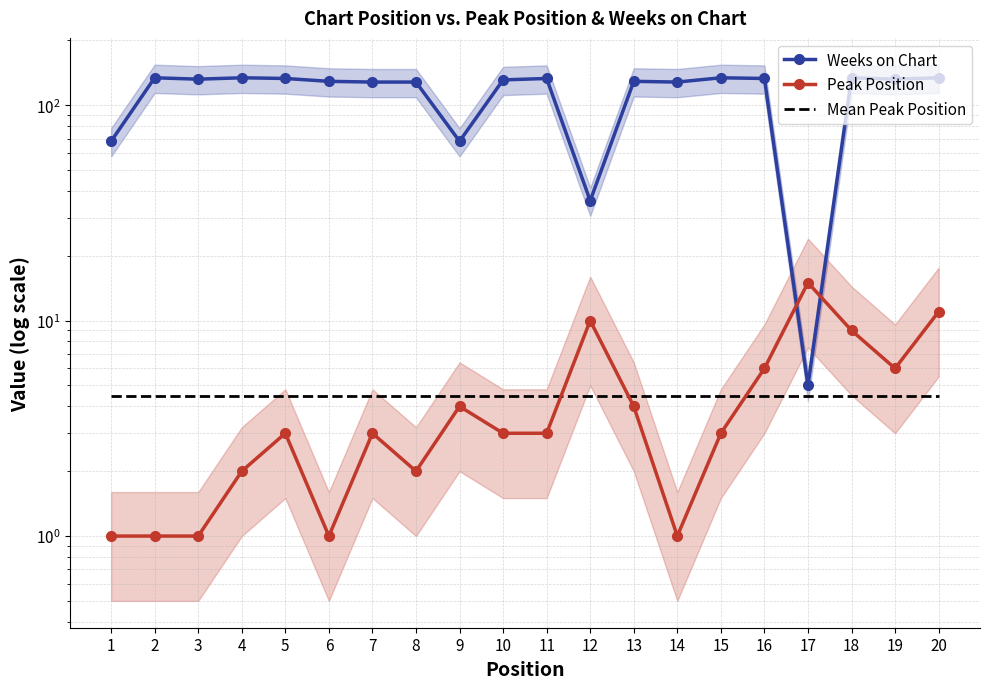

In Peak Position, how many points are higher than both neighbors (excluding endpoints)?

5